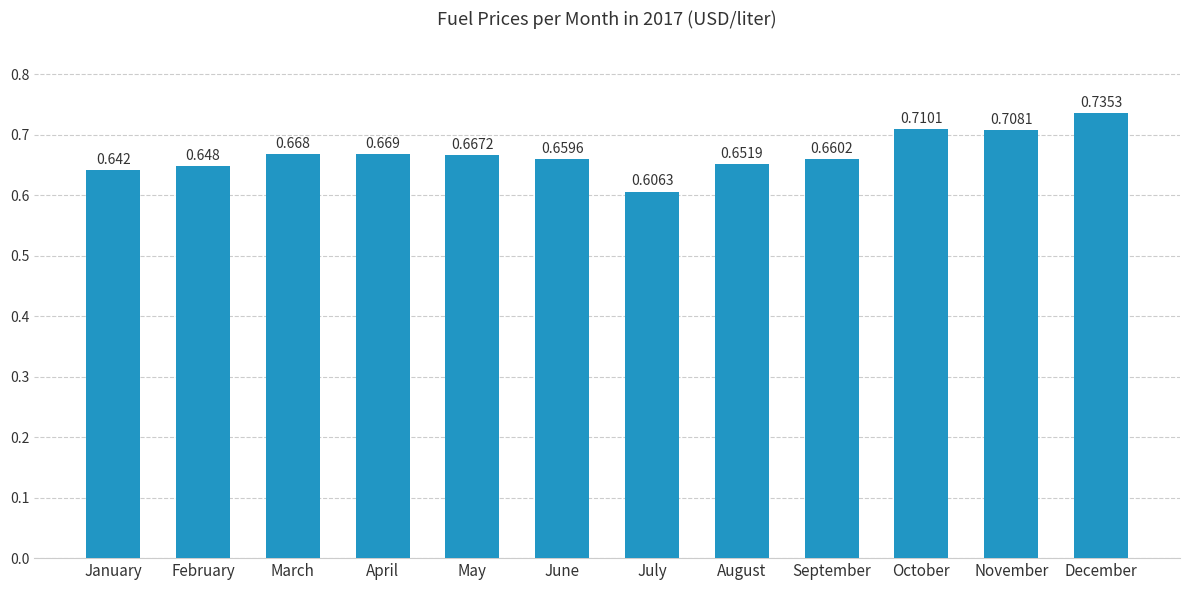

How many series are shown in this chart?

1